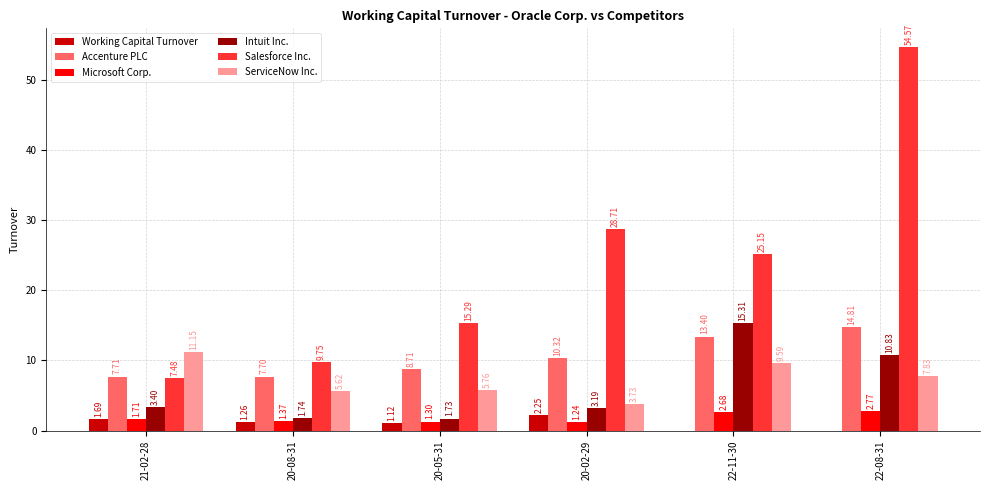

How many data points in Accenture PLC are above 10?

3